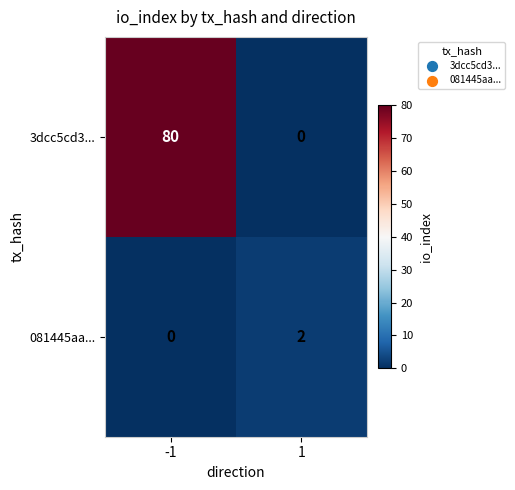

Is the value of 3dcc5cd3... at 1 greater than the value of 081445aa... at 1?

No